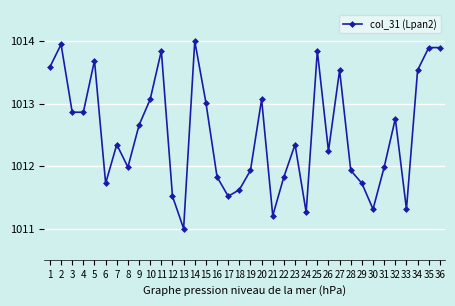

Is it true that the value at 5 is 533.7?

False